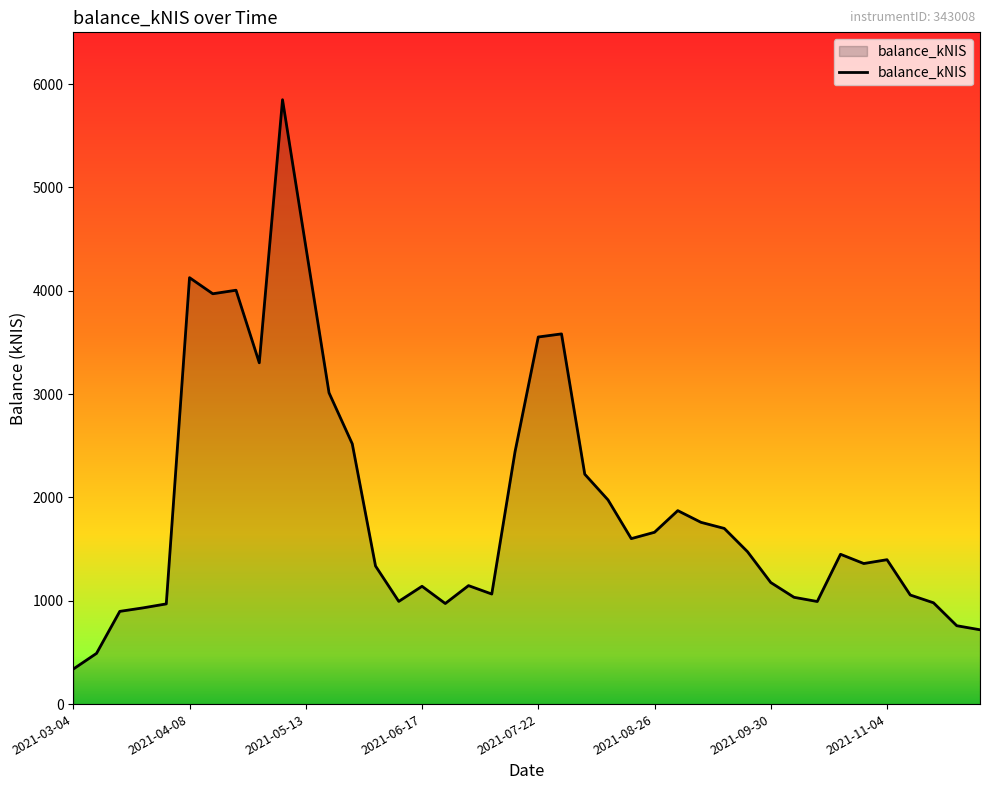

What is the difference between the maximum and minimum values?

5509.1